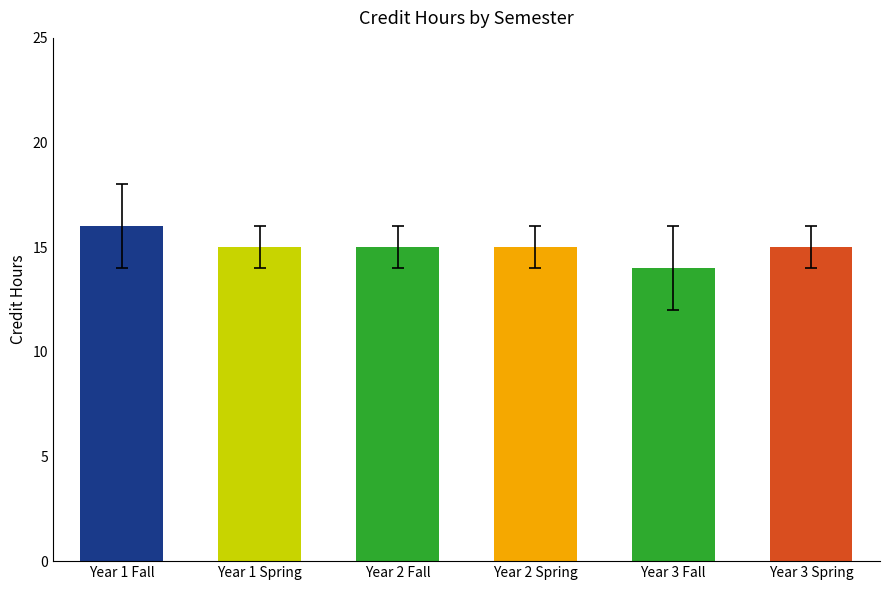

What is the label of the 6th bar from the left?

Year 3 Spring